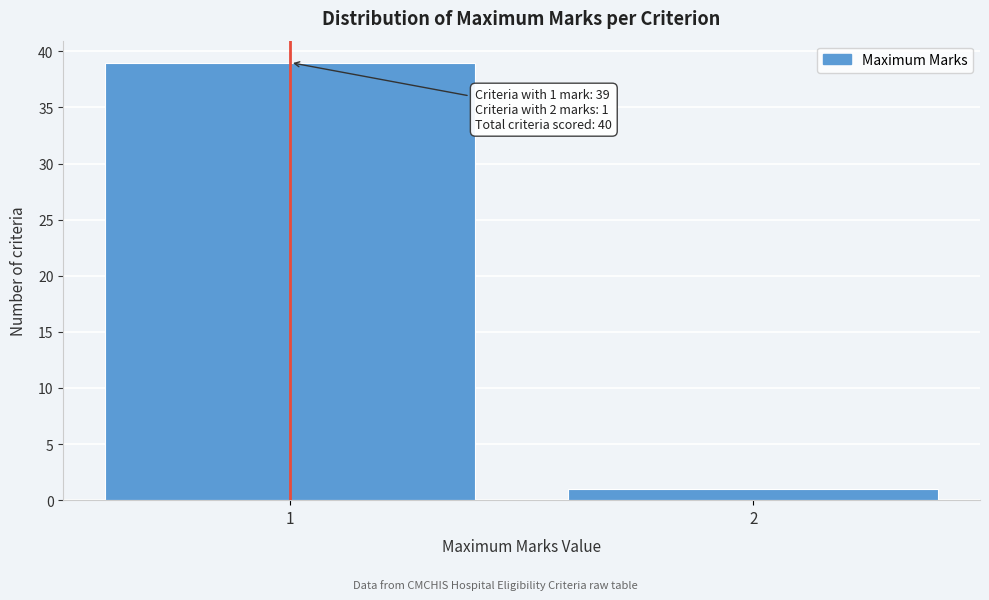

Reading left to right, transcribe all the data shown in this chart.

39	1